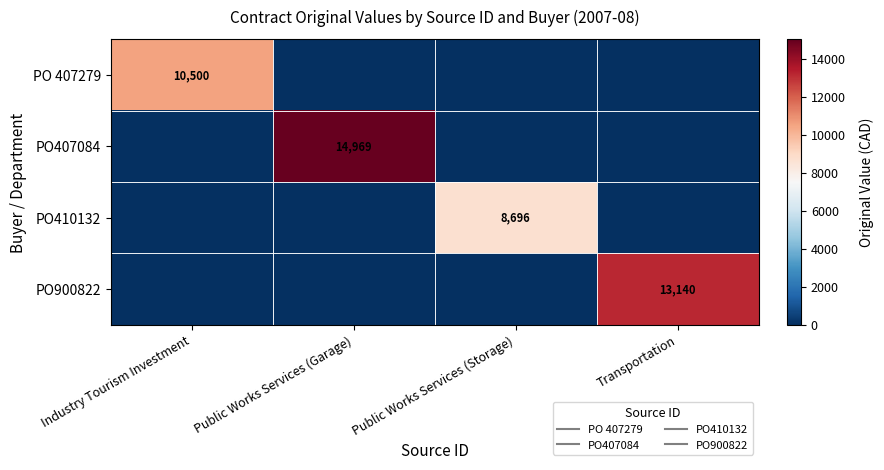

List the labels in order of PO407084 value, smallest first.

Industry Tourism Investment, Public Works Services (Storage), Transportation, Public Works Services (Garage)